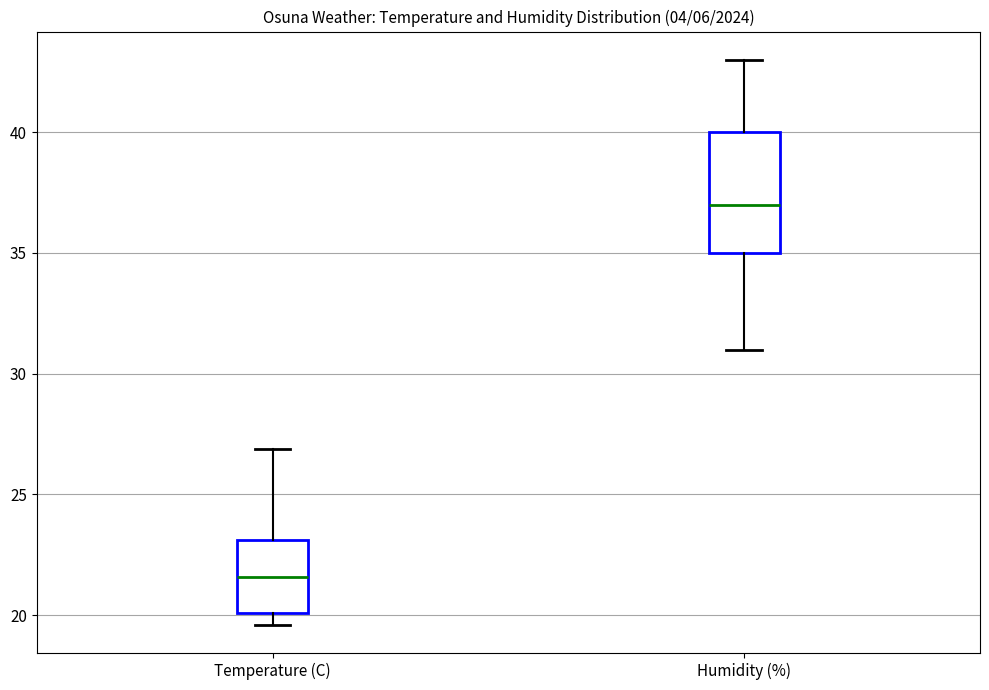

Where is the lower edge of the box for Temperature (C) on the y-axis? The values are not printed on the chart, so give them approximately, as read against the axis.

20.0